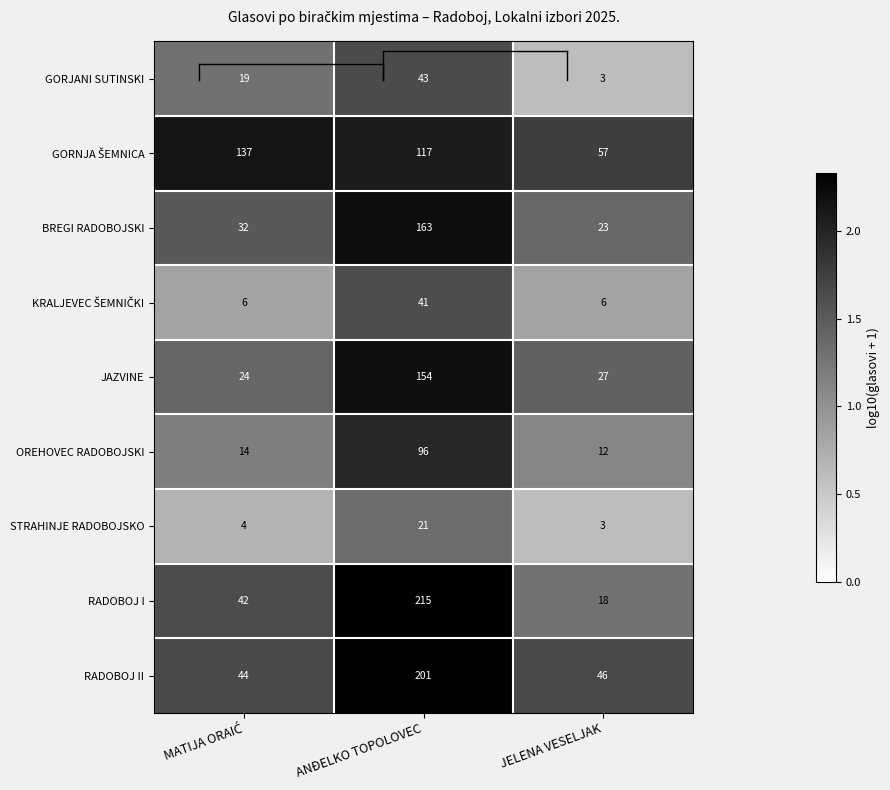

What is the difference between the maximum and minimum values in the BREGI RADOBOJSKI series?

140